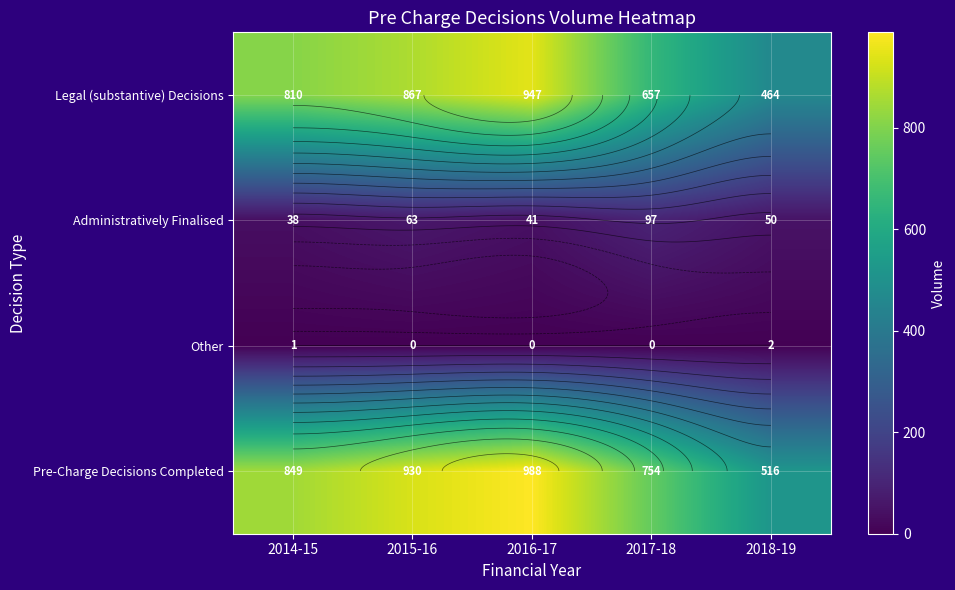

How many values in the Pre-Charge Decisions Completed series exceed 849?

2